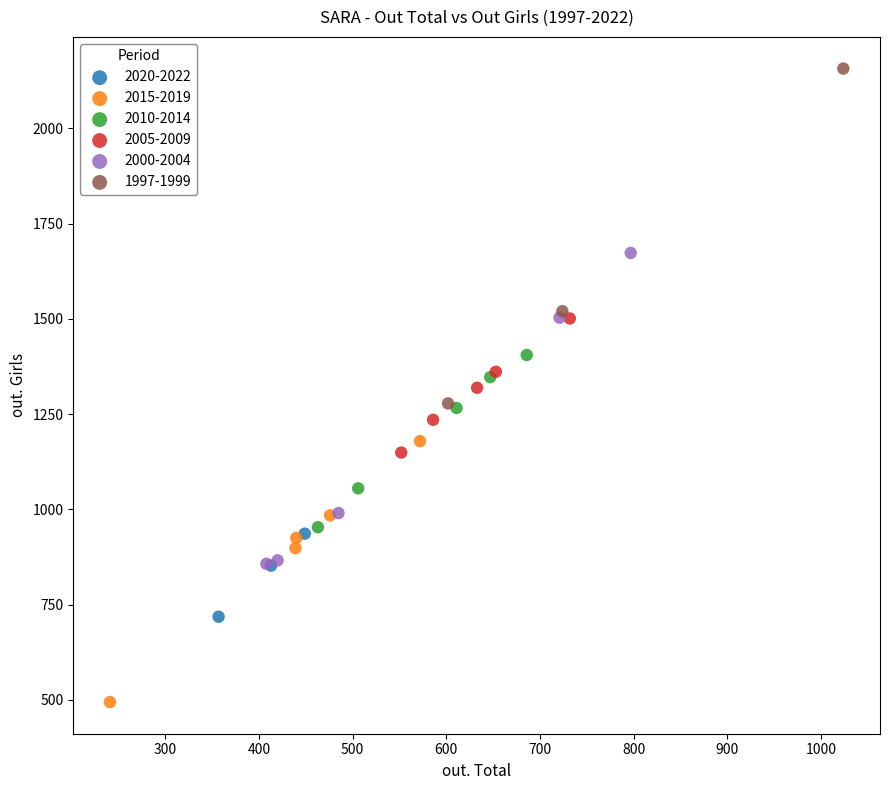

Which series contains the highest Y value?

1997-1999